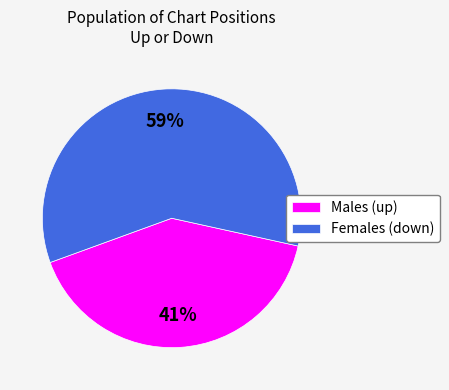

To the nearest percent, what portion does Males (up) represent?

41%